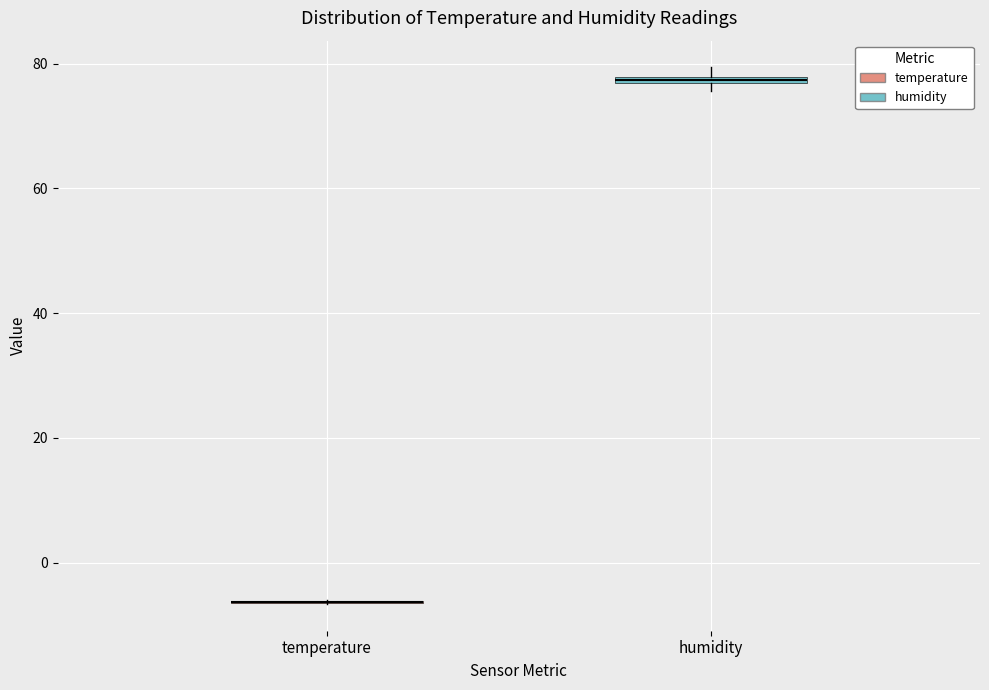

Where is the upper edge of the box for humidity on the y-axis? The values are not printed on the chart, so give them approximately, as read against the axis.

78